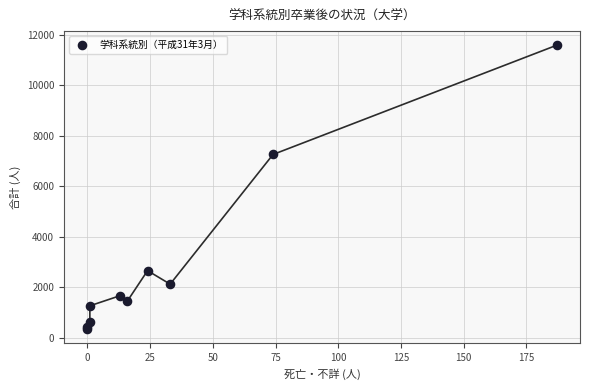

What Y value in the scatter plot is closest to 5972?

7265